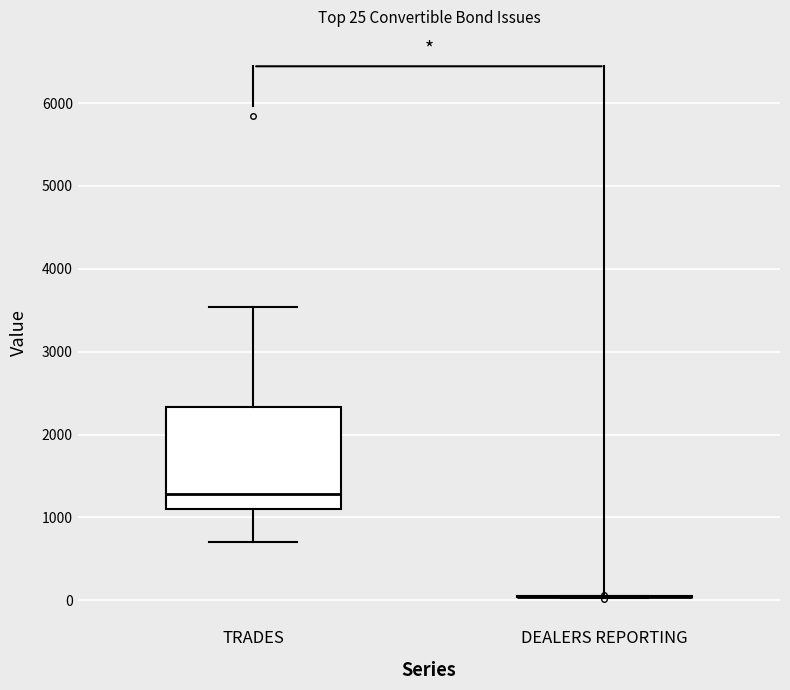

Comparing the boxes themselves (not the whiskers), which one is the tallest?

TRADES